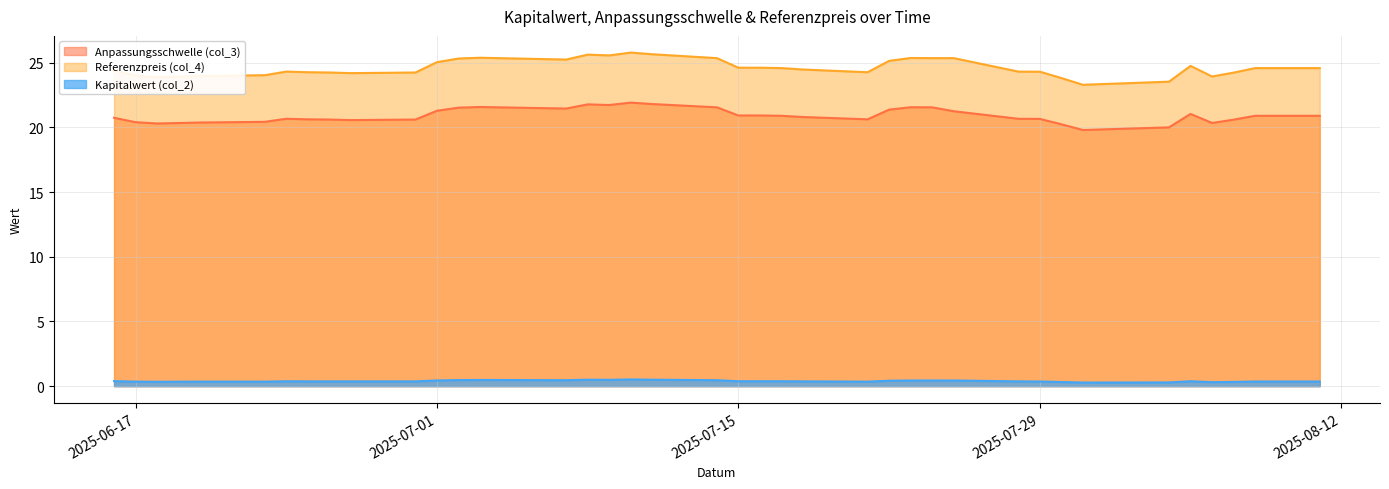

What is the value of the Anpassungsschwelle (col_3) point at the 35th from the left?

20.3